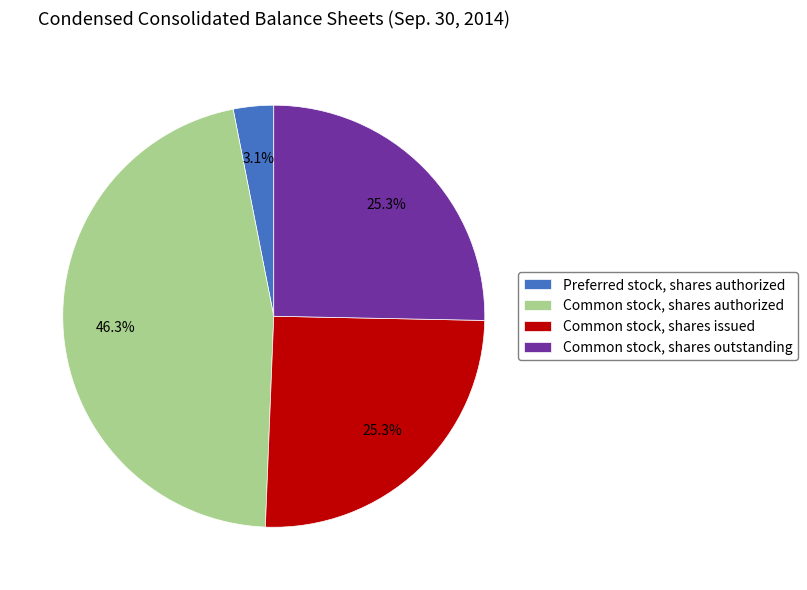

How many segments does this pie chart have?

4